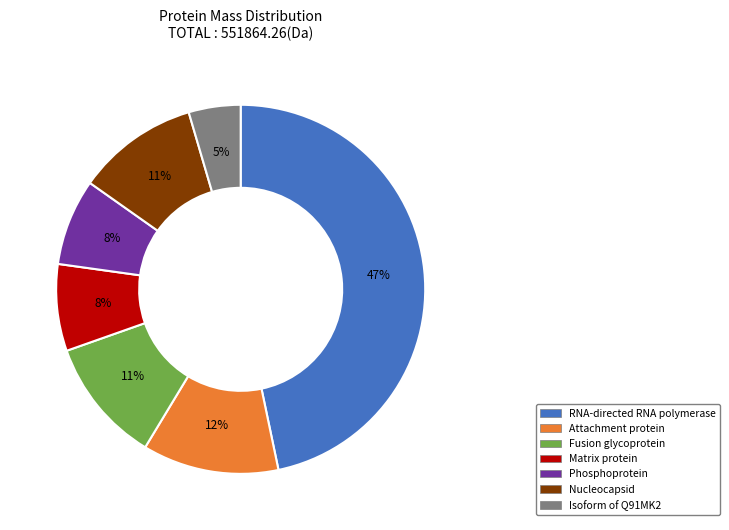

To the nearest percent, what percentage of the pie is Nucleocapsid?

11%